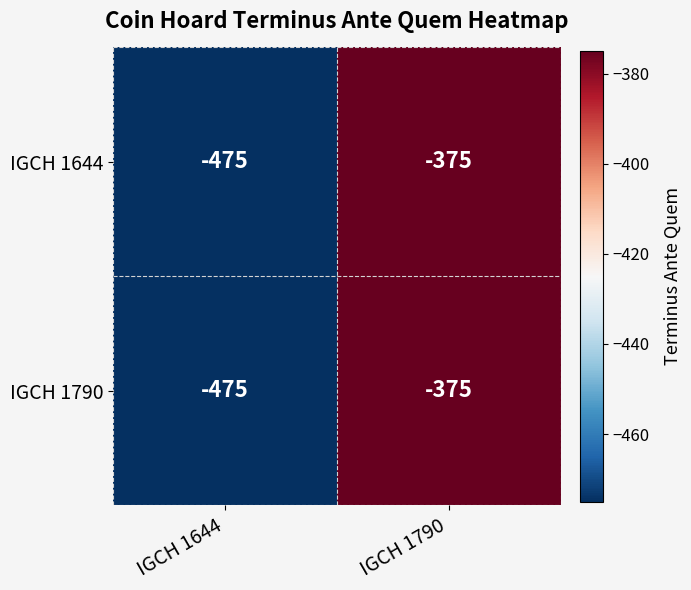

Reading right to left, what are all the values shown in this chart?

IGCH 1644: IGCH 1790=-375	IGCH 1644=-475
IGCH 1790: IGCH 1790=-375	IGCH 1644=-475